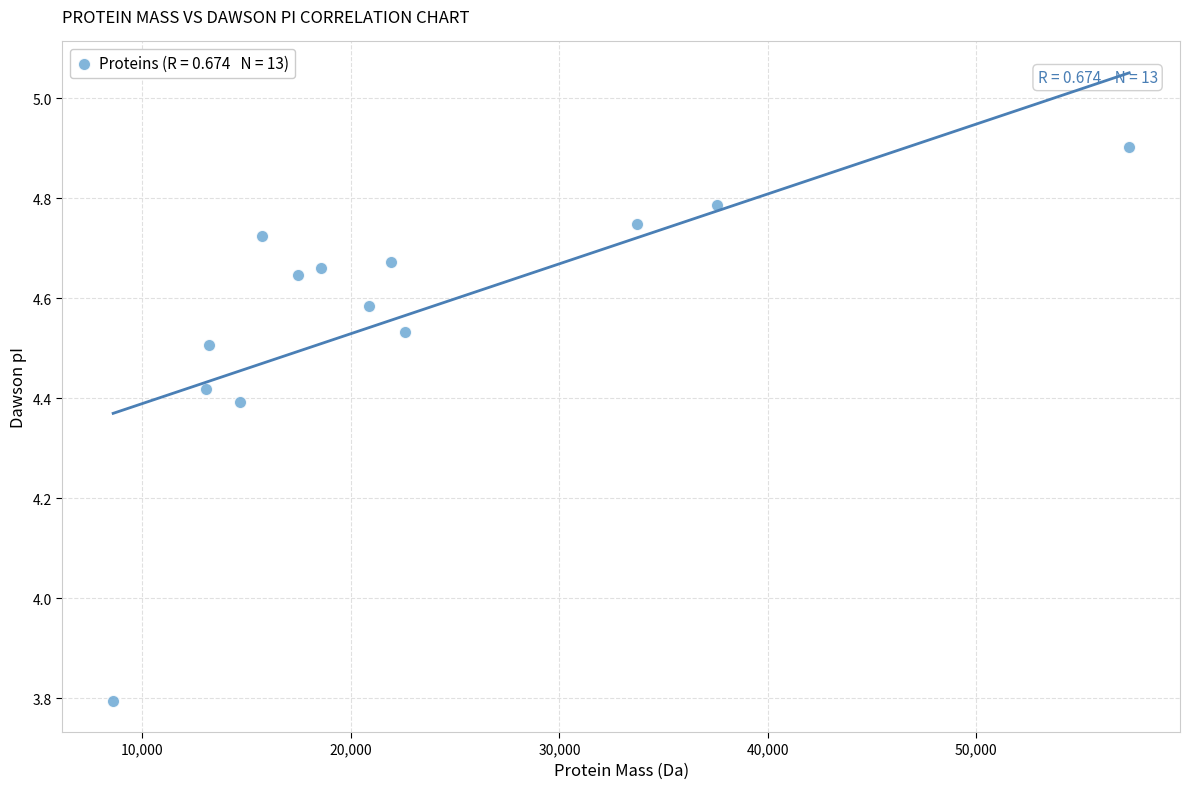

What Y value in the scatter plot is closest to 4?

3.8